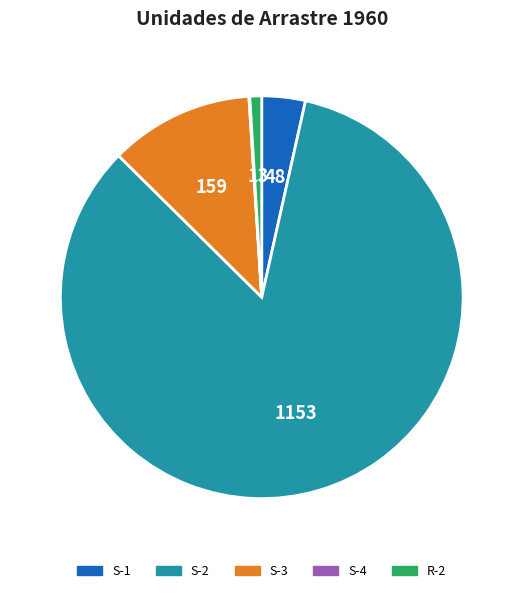

What is the largest slice in the pie chart?

S-2